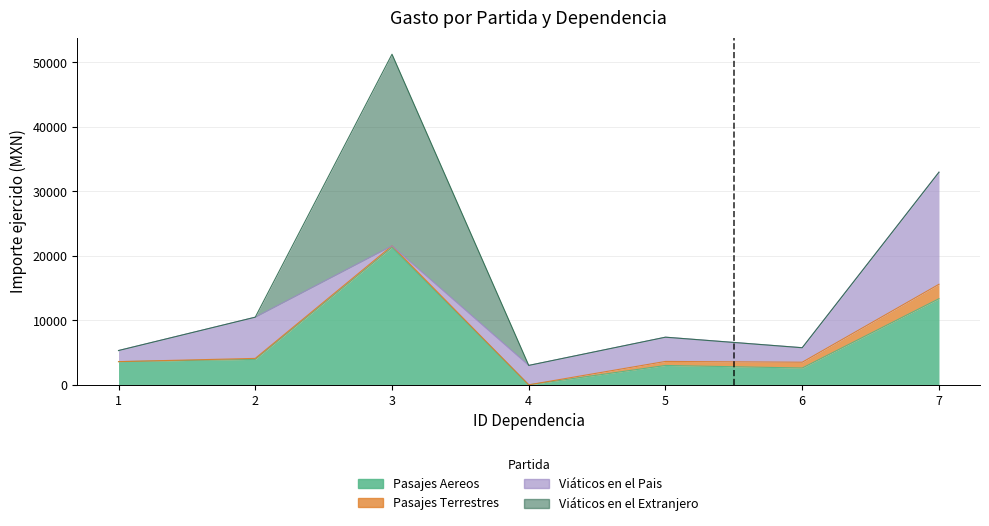

Which series changed the most between 1 and 4?

Pasajes Aereos